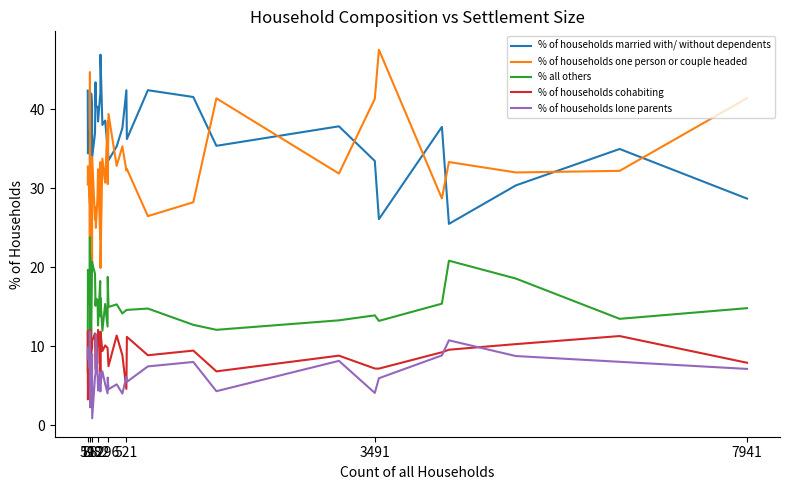

In % of households cohabiting, how many points are higher than both neighbors (excluding endpoints)?

11